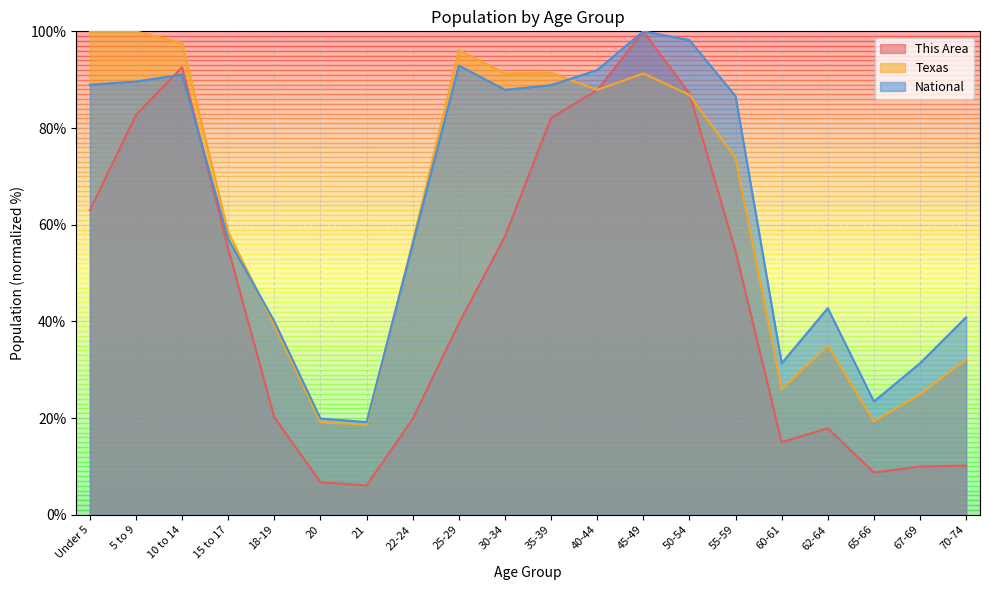

Reading right to left, extract all data points from this chart.

This Area: 10.2	10.0	8.7	17.9	15.0	54.5	87.1	100.0	87.8	82.1	57.6	39.6	19.8	6.1	6.7	20.1	55.0	92.6	82.7	63.0
Texas: 32.1	24.9	19.3	35.0	26.0	73.8	86.8	91.3	87.9	91.4	91.3	96.1	56.5	18.6	19.1	39.2	58.5	97.6	100.0	100.0
National: 40.9	31.3	23.4	42.7	31.3	86.6	98.2	100.0	92.0	88.9	87.9	92.9	56.0	19.2	19.9	40.0	57.0	91.1	89.6	89.0